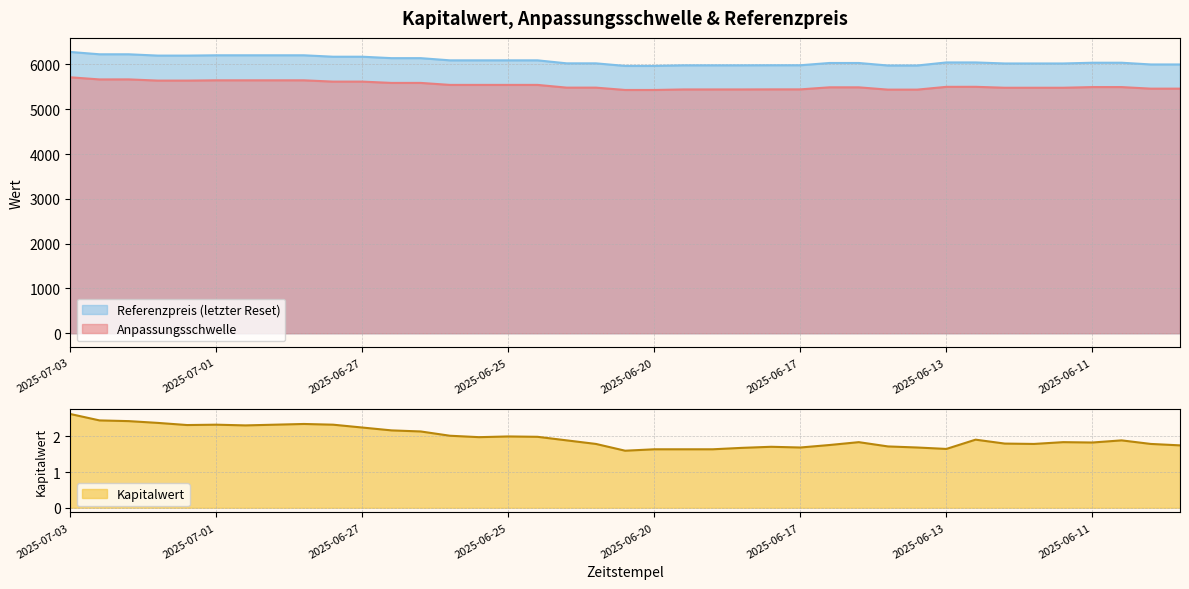

Which category has the lowest value across all series?

2025-06-23 07:21